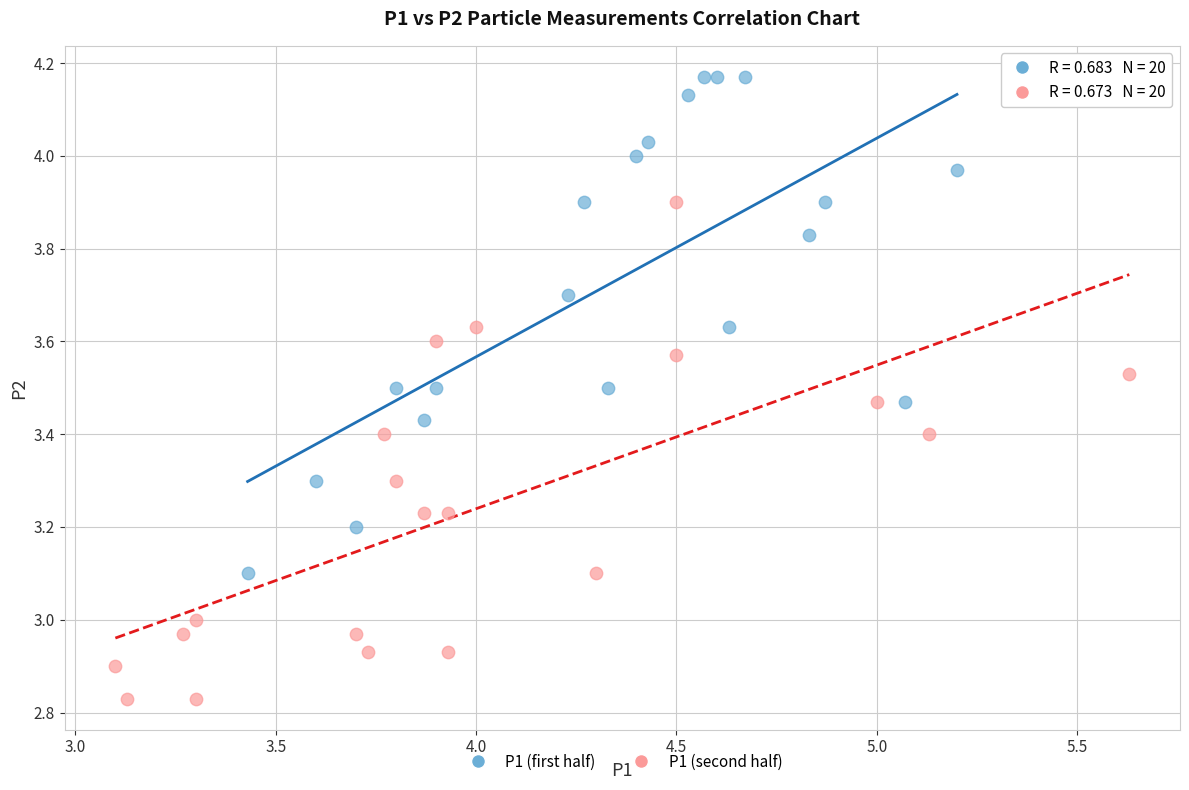

Which series reaches the minimum Y coordinate?

P1 (second half)